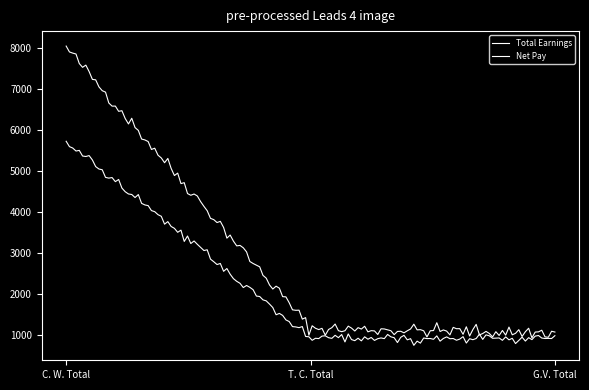

What is the value of the Total Earnings point at the 1st from the left?

8000.0